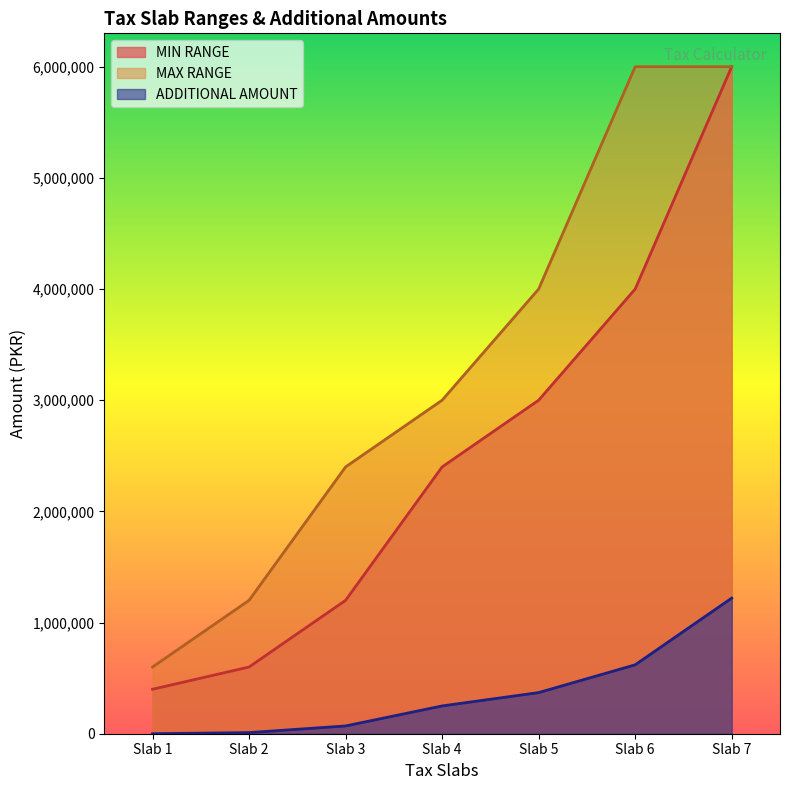

At which category is the sum across all series the highest?

Slab 7